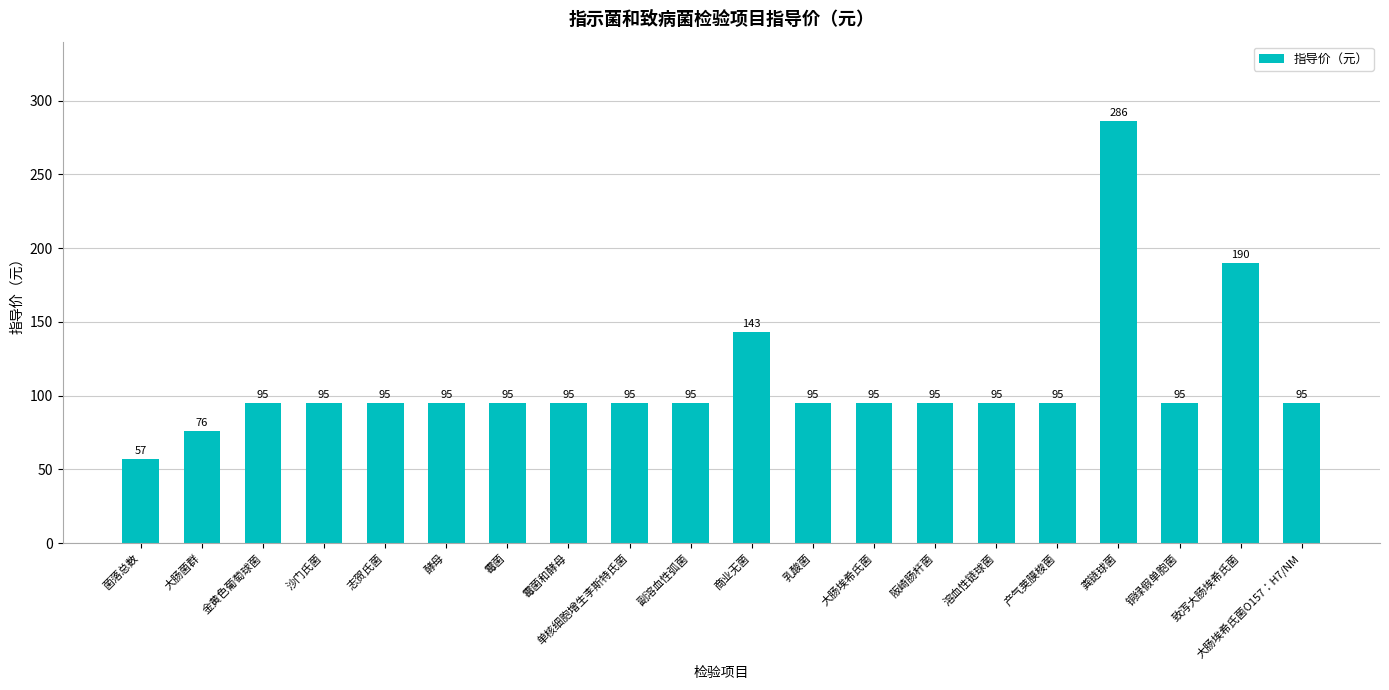

Approximately how many times larger is the value at 大肠埃希氏菌O157：H7/NM compared to 溶血性链球菌?

1.0